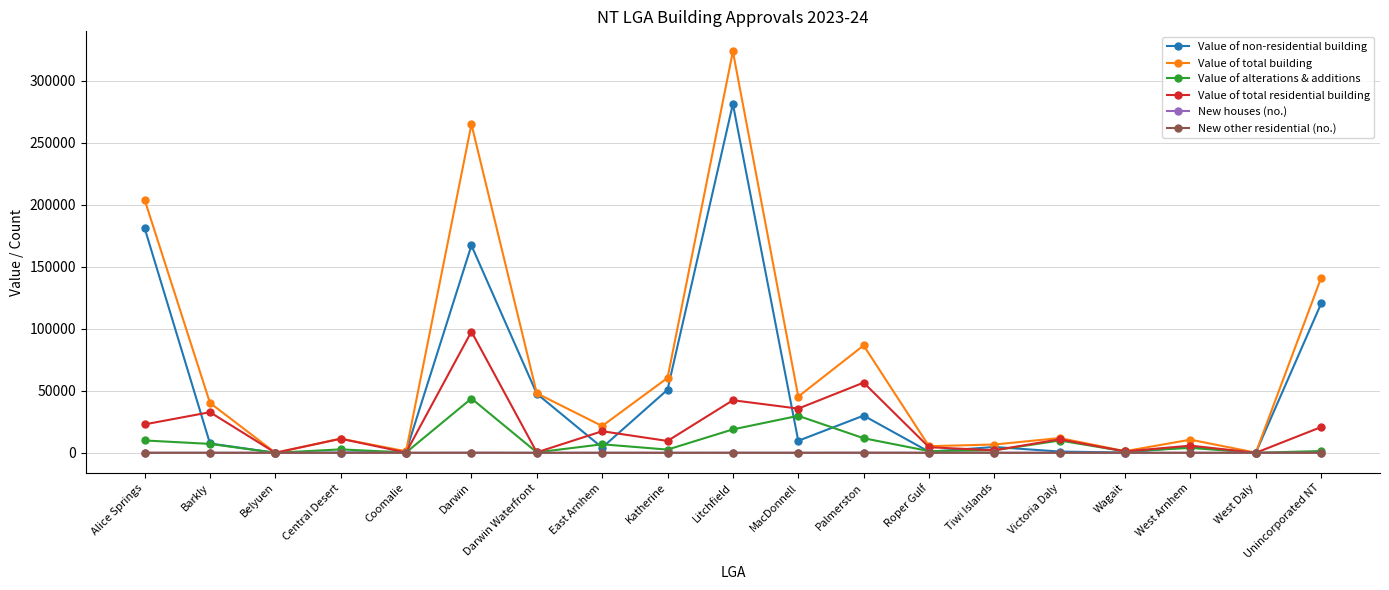

How many interior local valleys does the Value of total building series have?

7